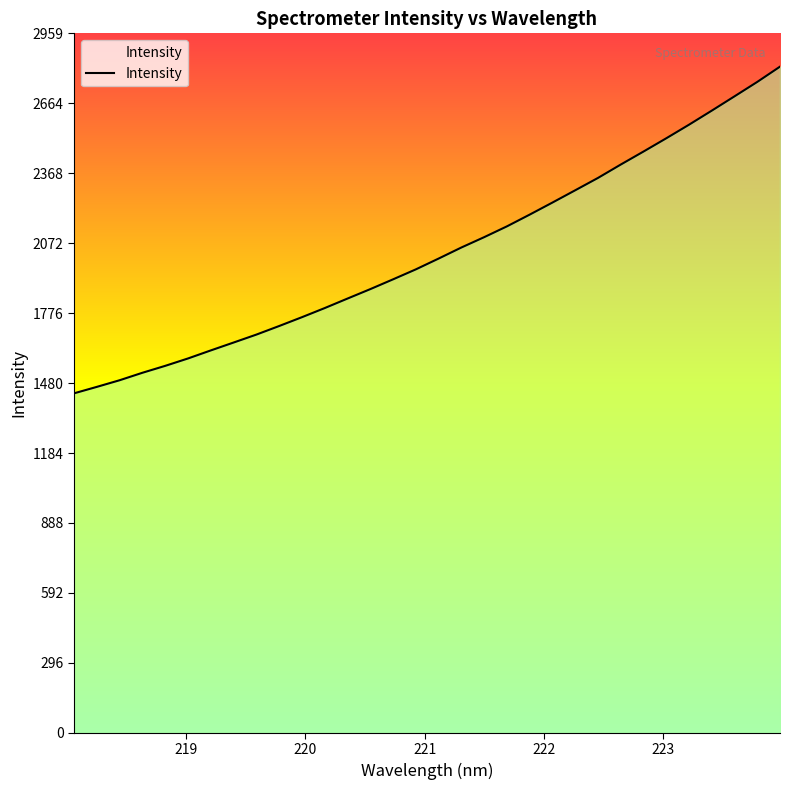

What is the greatest value displayed?

2818.6